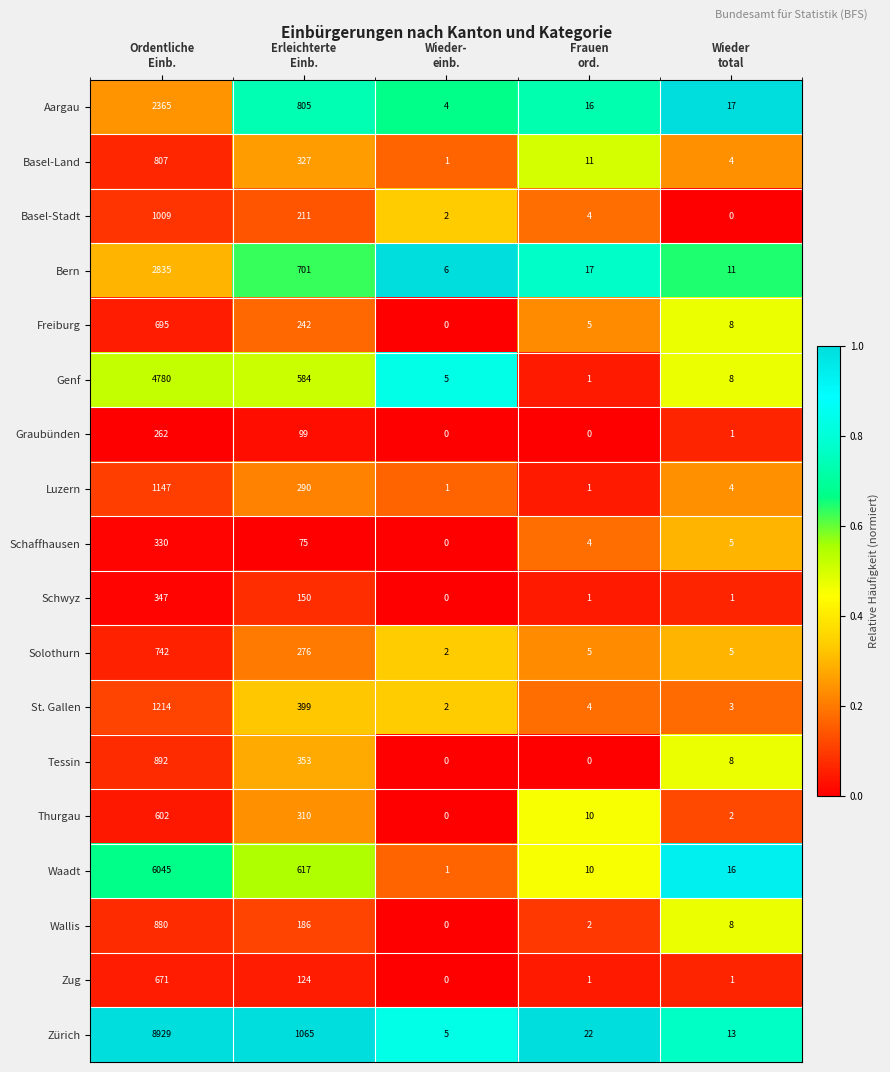

What is the difference between the maximum and minimum values in the Basel-Land series?

806